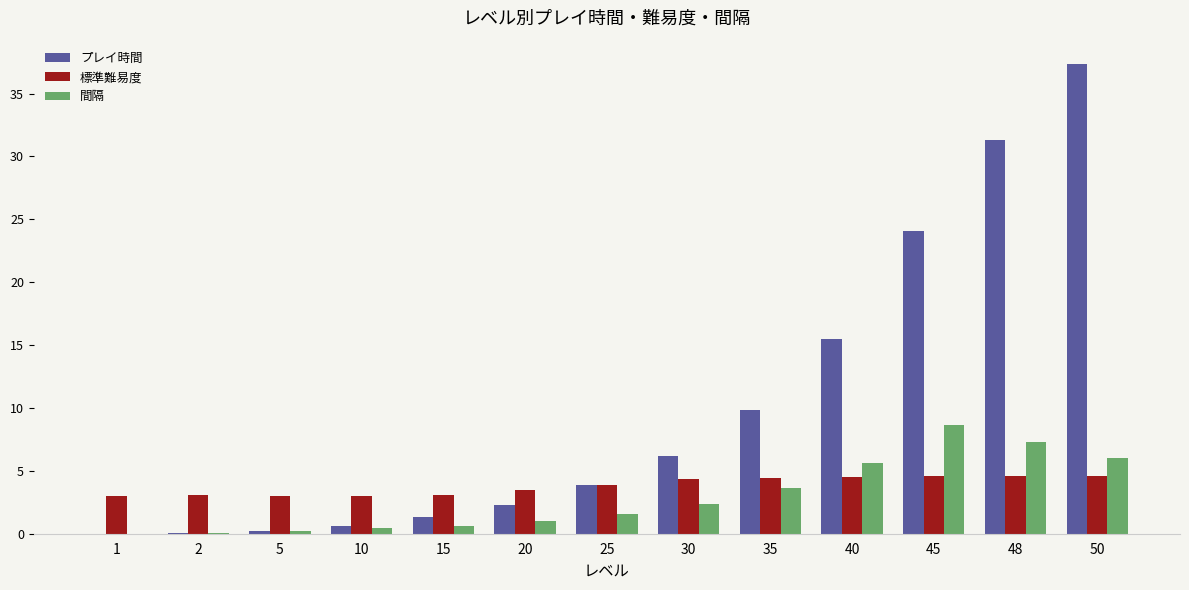

Between 25 and 30, which series saw the biggest shift?

プレイ時間